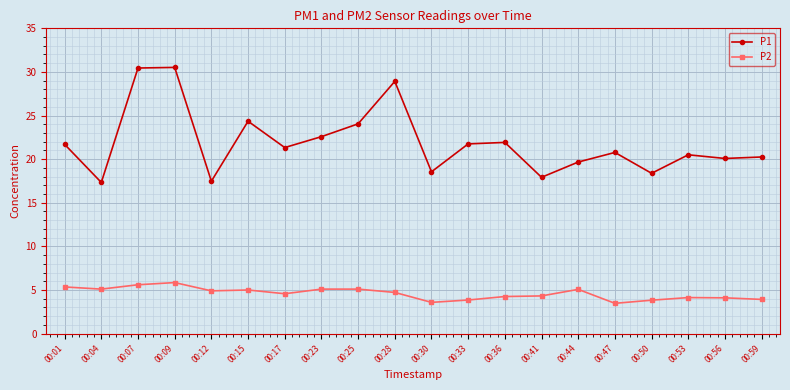

Is this an area chart (filled region under the line)?

No